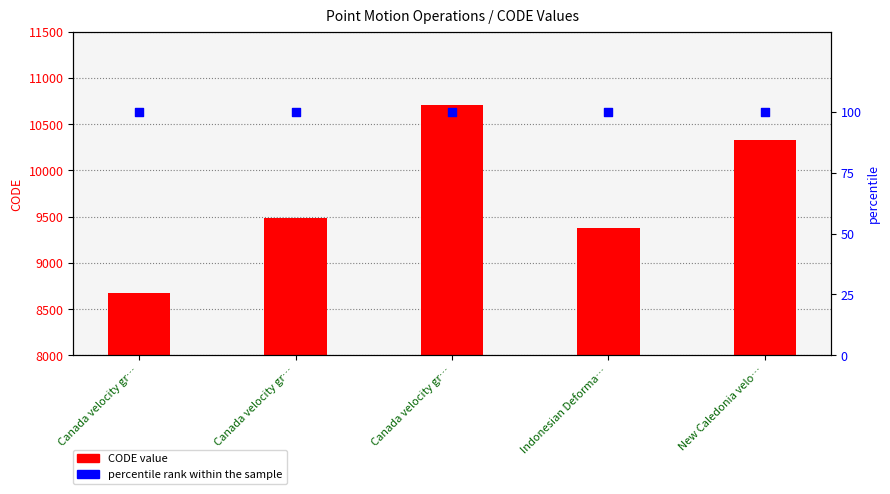

At how many categories does at least one series exceed 4188?

5